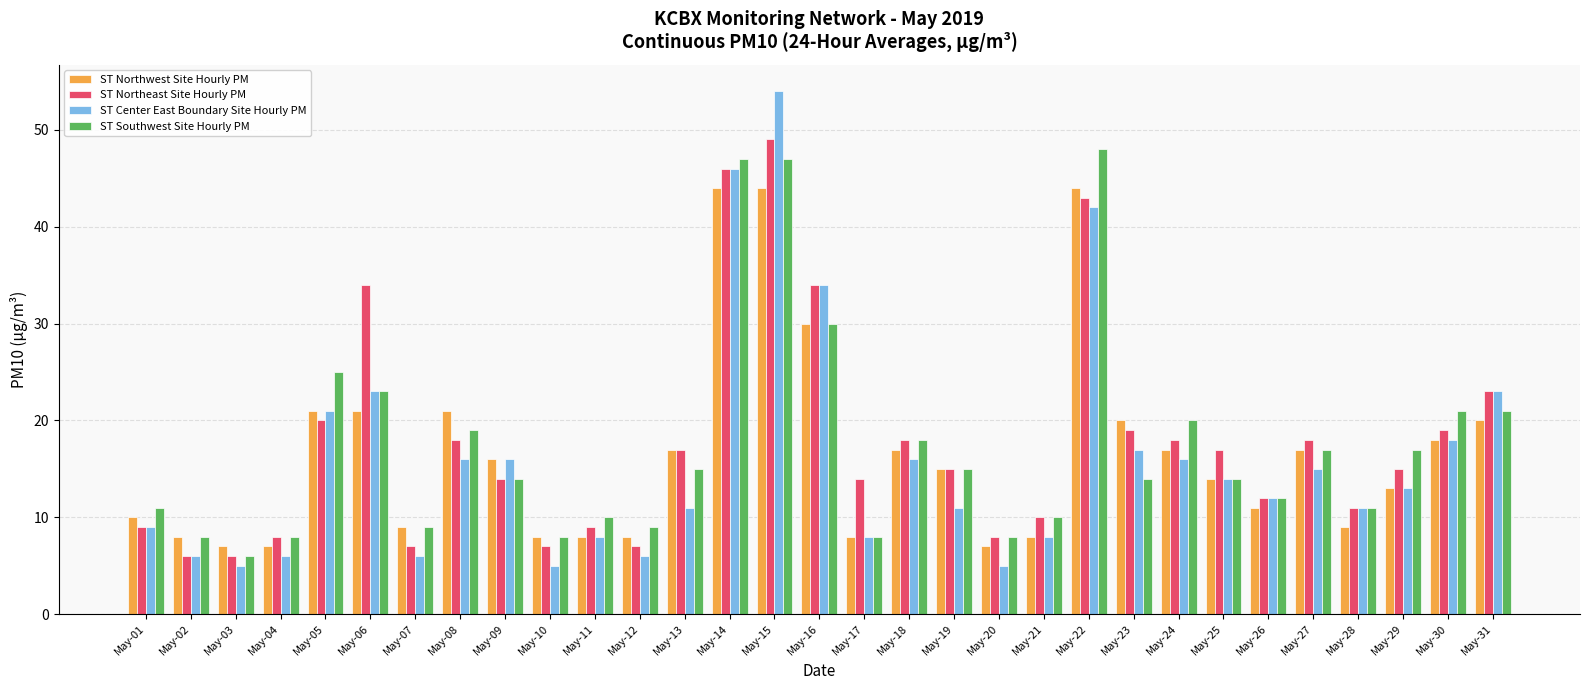

Reading left to right, list all the values displayed in this chart.

ST Northwest Site Hourly PM: 10	8	7	7	21	21	9	21	16	8	8	8	17	44	44	30	8	17	15	7	8	44	20	17	14	11	17	9	13	18	20
ST Northeast Site Hourly PM: 9	6	6	8	20	34	7	18	14	7	9	7	17	46	49	34	14	18	15	8	10	43	19	18	17	12	18	11	15	19	23
ST Center East Boundary Site Hourly PM: 9	6	5	6	21	23	6	16	16	5	8	6	11	46	54	34	8	16	11	5	8	42	17	16	14	12	15	11	13	18	23
ST Southwest Site Hourly PM: 11	8	6	8	25	23	9	19	14	8	10	9	15	47	47	30	8	18	15	8	10	48	14	20	14	12	17	11	17	21	21